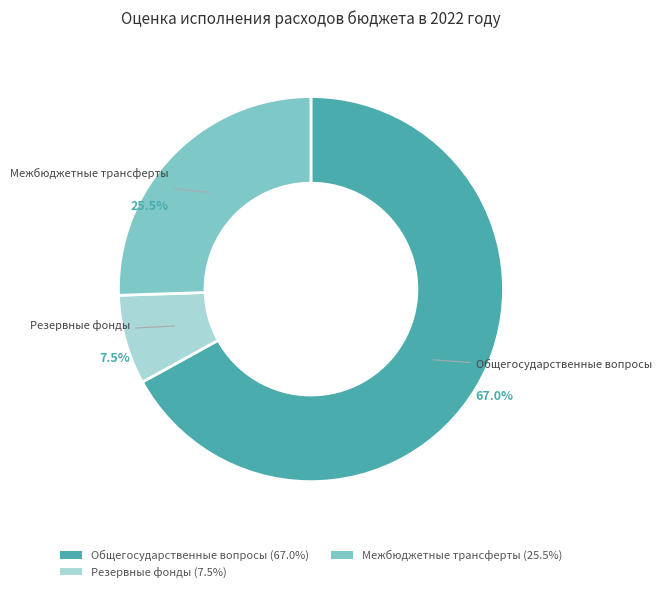

Between Межбюджетные трансферты (25.5%) and Общегосударственные вопросы (67.0%), which is larger?

Общегосударственные вопросы (67.0%)